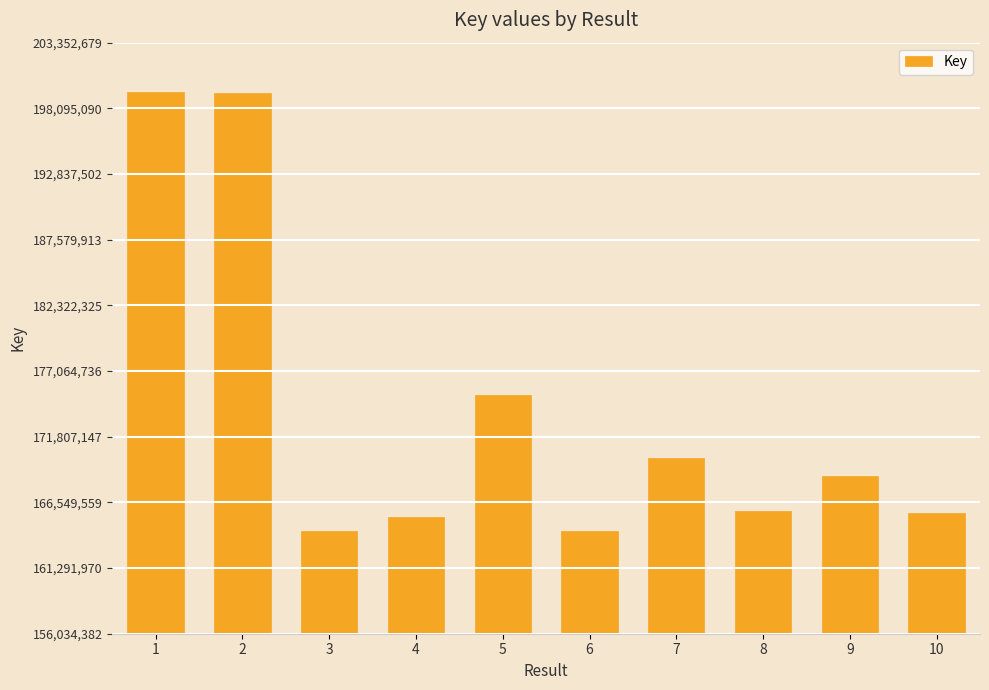

What is the greatest value displayed?

199365372